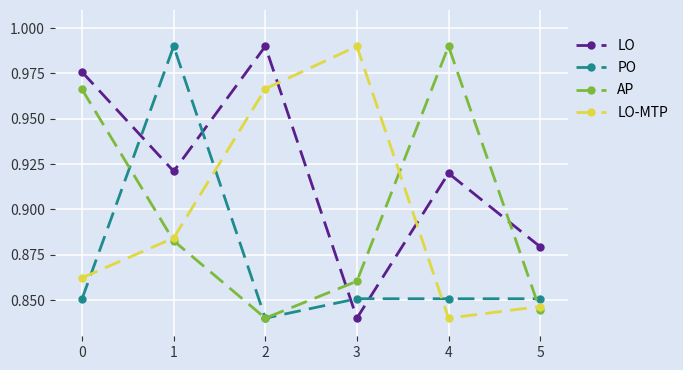

At which label is AP closest to 0?

2